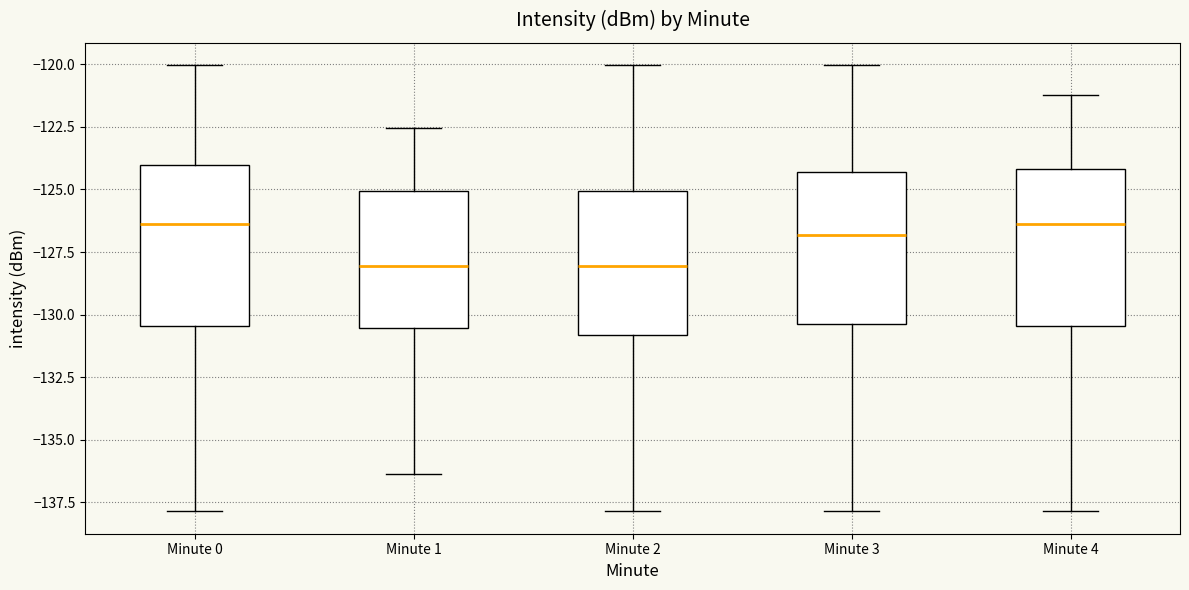

Reading left to right, read every box against the y-axis: the position of its median line, the range the box covers, and the ends of its whiskers. The values are not printed on the chart, so give them approximately, as read against the axis.

Minute 0: median -126.5, box -130.5 to -124.0, whiskers -138.0 to -120.0
Minute 1: median -128.0, box -130.5 to -125.0, whiskers -136.5 to -122.5
Minute 2: median -128.0, box -131.0 to -125.0, whiskers -138.0 to -120.0
Minute 3: median -127.0, box -130.5 to -124.5, whiskers -138.0 to -120.0
Minute 4: median -126.5, box -130.5 to -124.0, whiskers -138.0 to -121.0